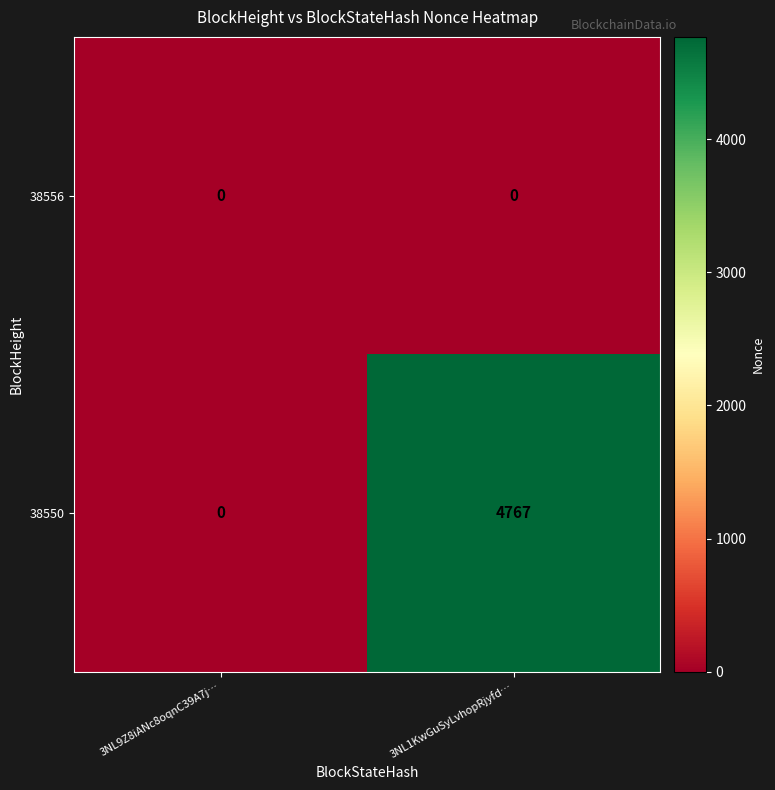

Which category has the lowest value in the 38550 series?

3NL9Z8iANc8oqnC39A7j…